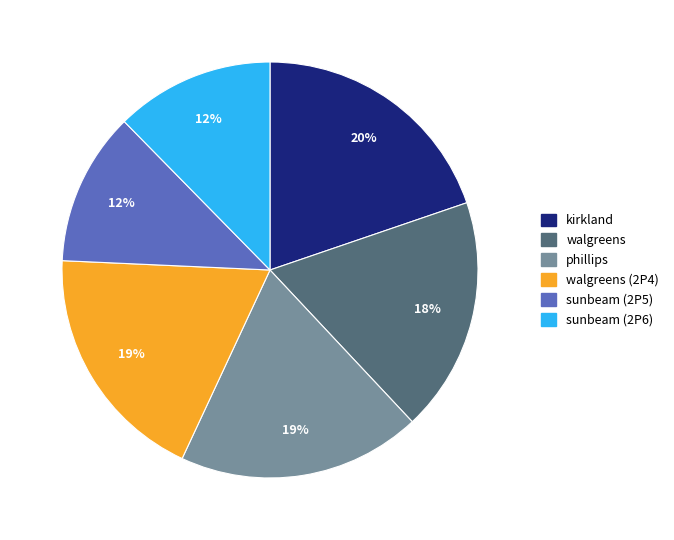

Is there a majority slice in this chart?

No